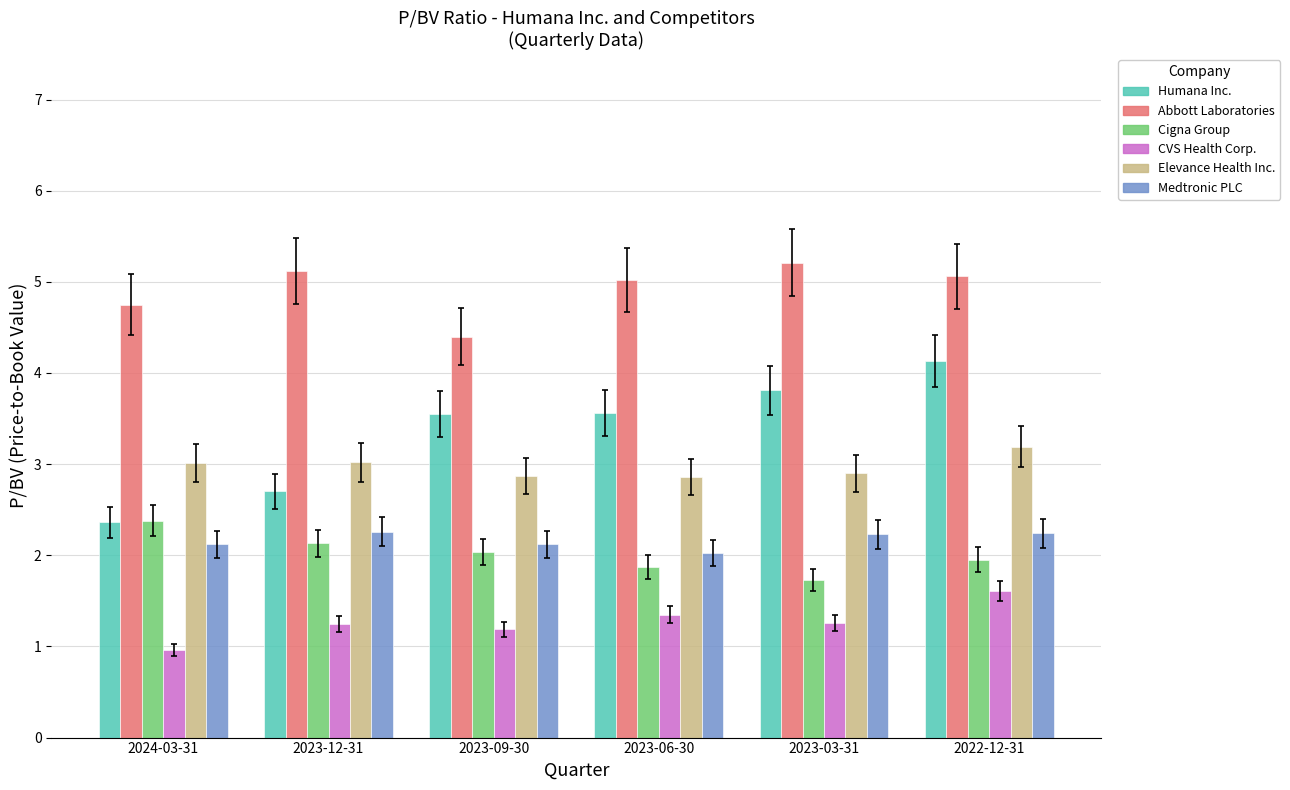

Which category has the highest value in the CVS Health Corp. series?

2022-12-31